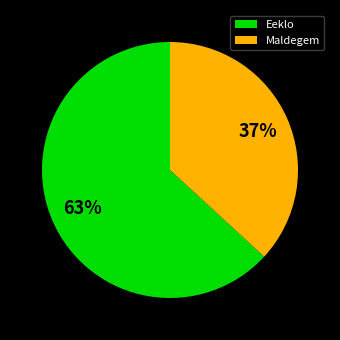

To the nearest percent, what is the difference between the largest and smallest slice percentages?

26%